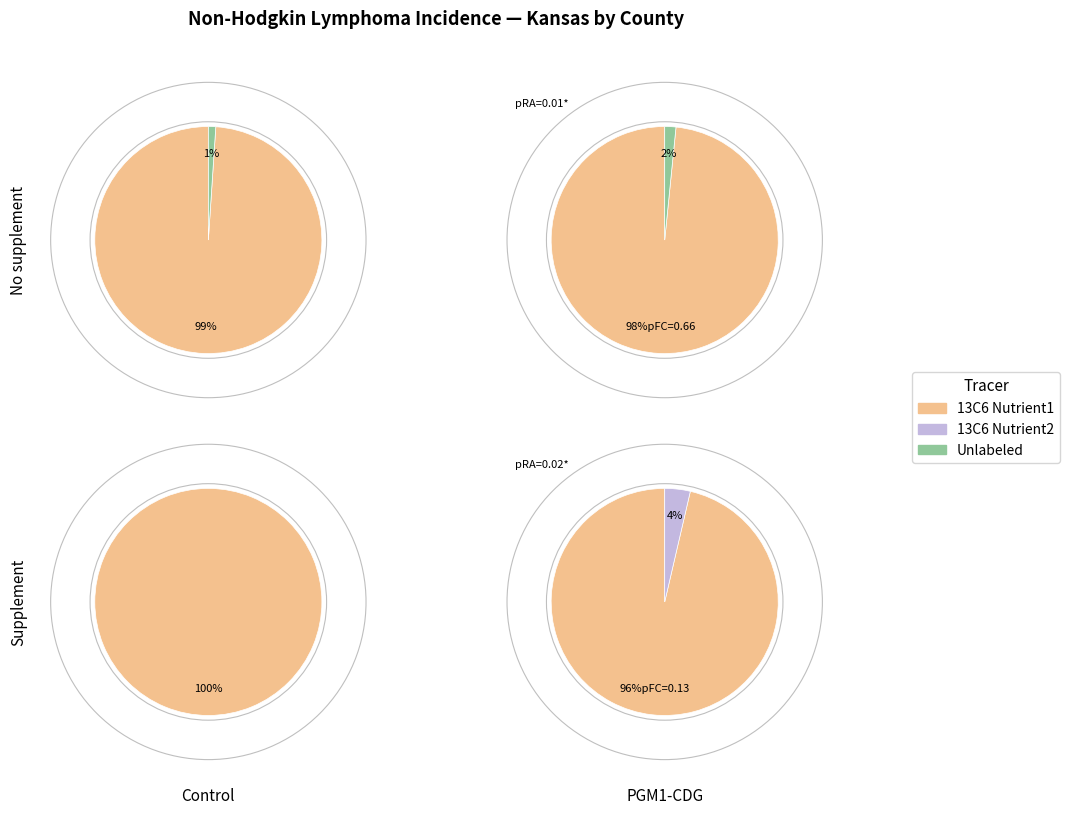

Rank the series by their maximum value, from highest to lowest.

13C6 Nutrient1, 13C6 Nutrient2, Unlabeled